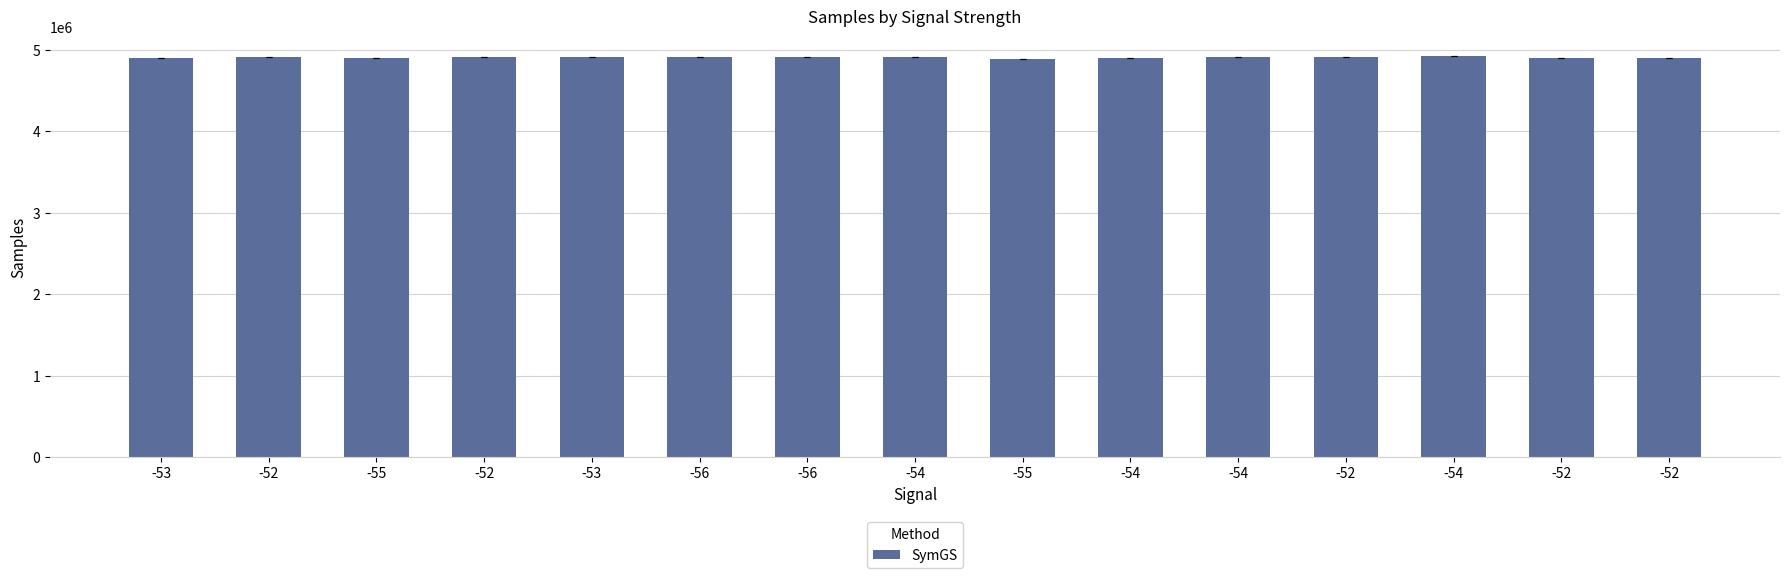

Is it true that the value at -53 is 2252099?

False